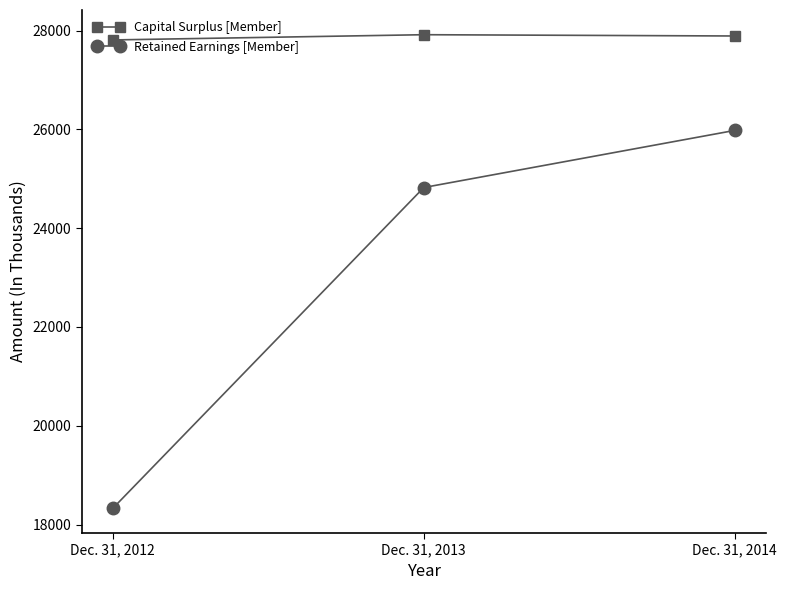

How many data points in Capital Surplus [Member] are less than 27889?

1